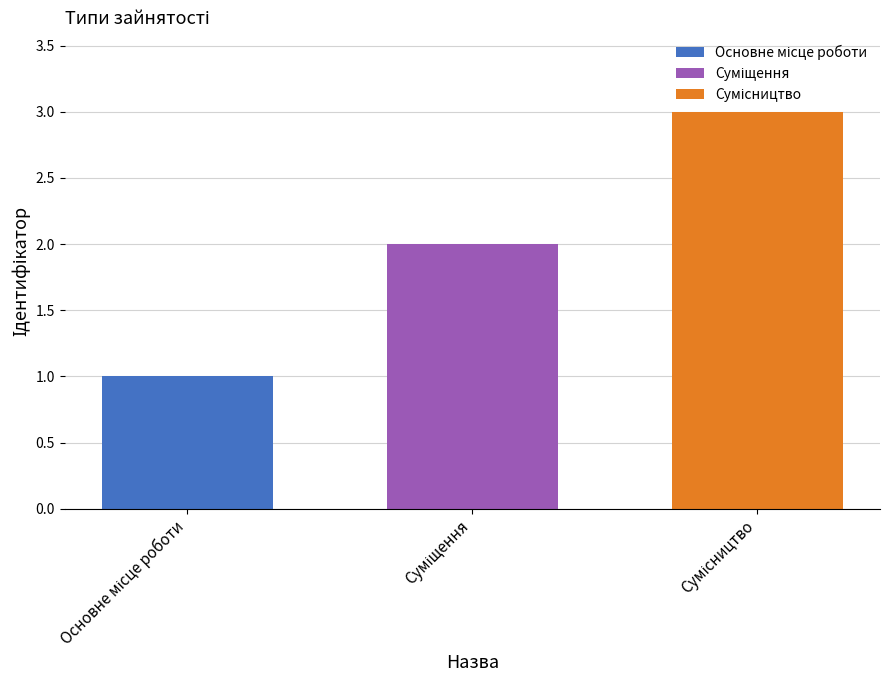

What is the maximum value shown in the chart?

3